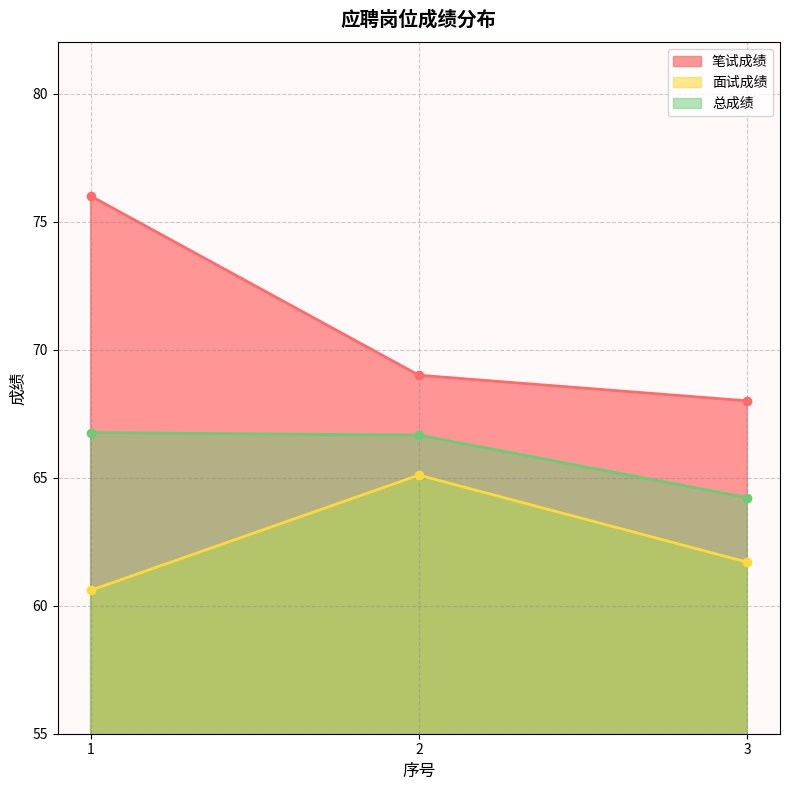

At which label does 笔试成绩 reach its minimum?

3